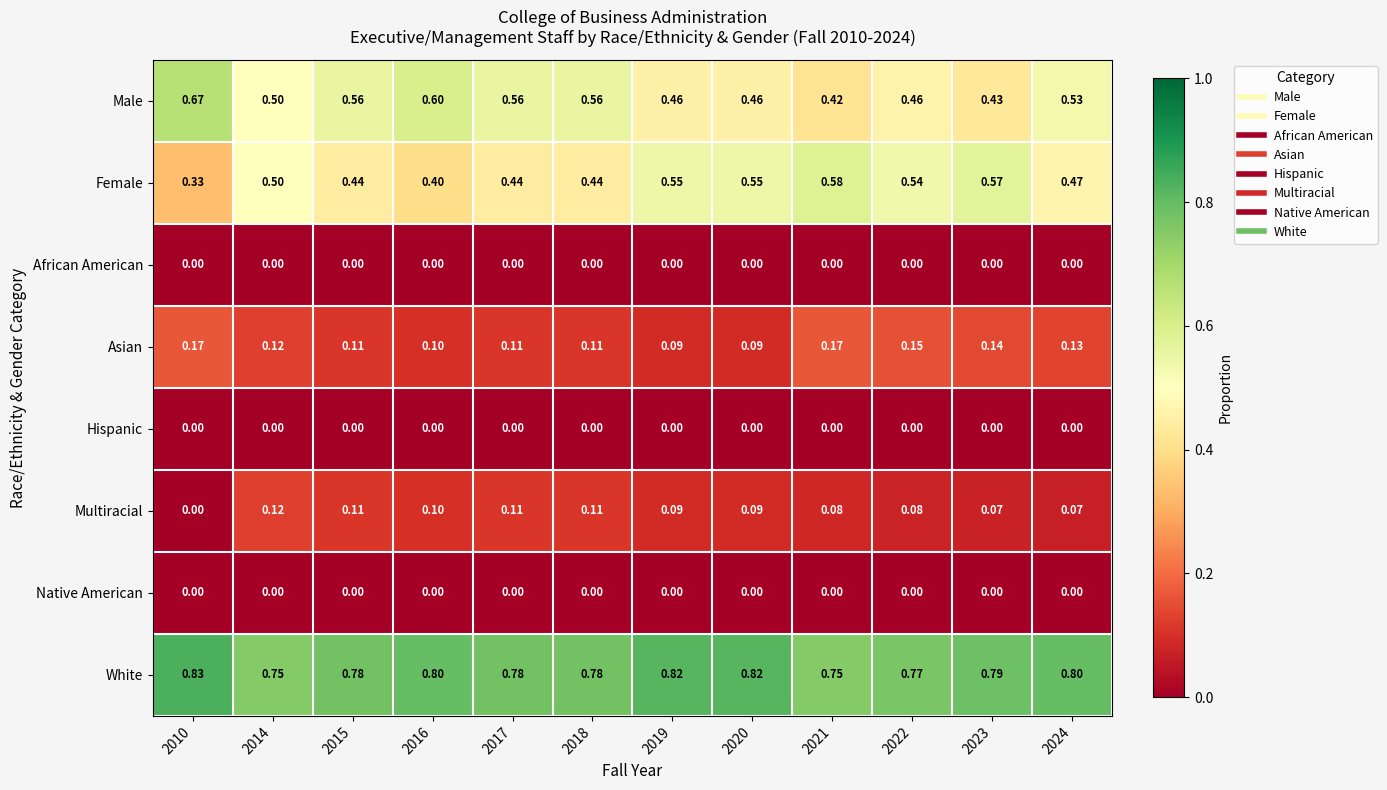

Which series has the largest total across all categories?

White